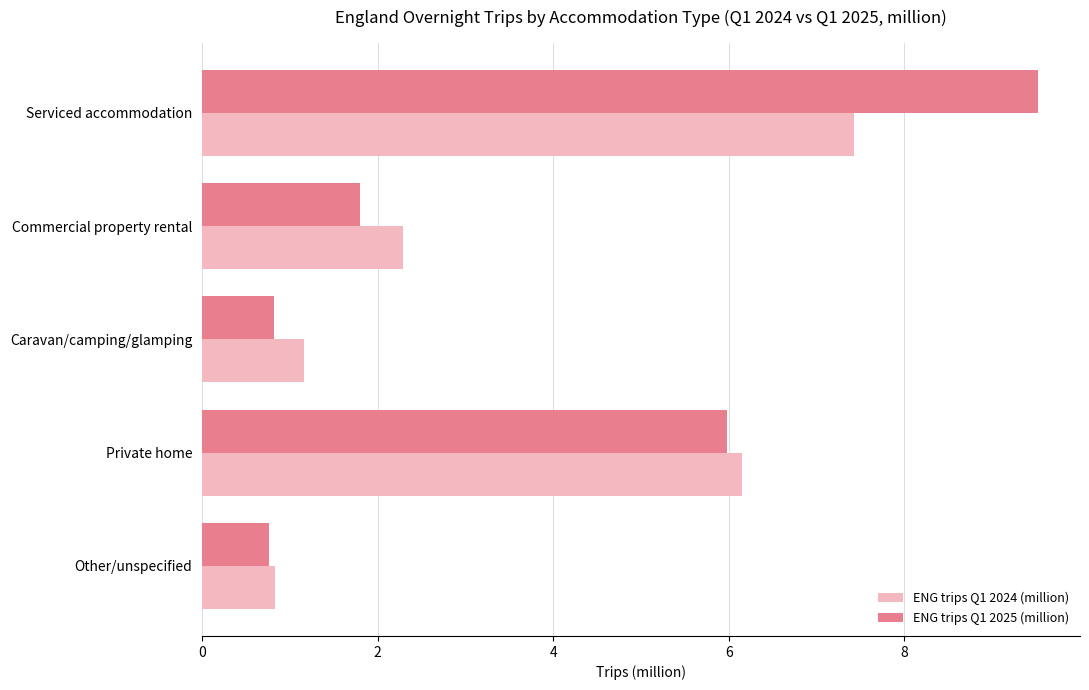

At which category is the sum across all series the highest?

Serviced accommodation